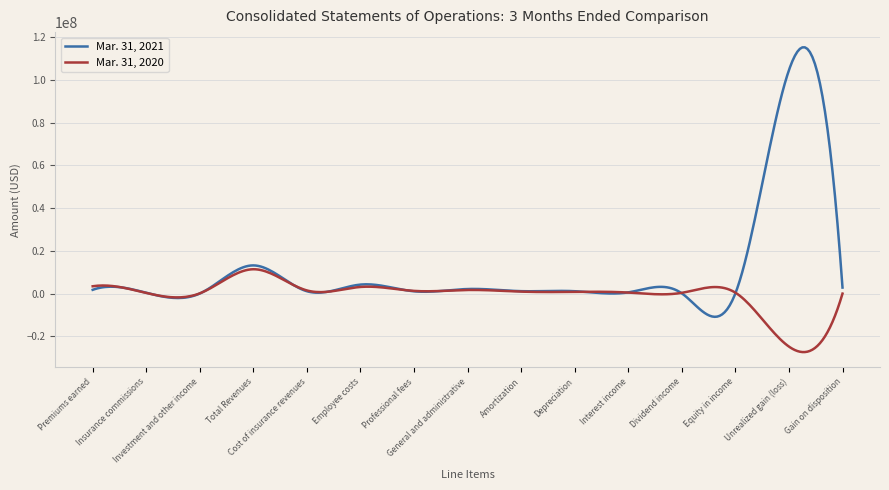

Which series has the largest range (max minus min)?

Mar. 31, 2021